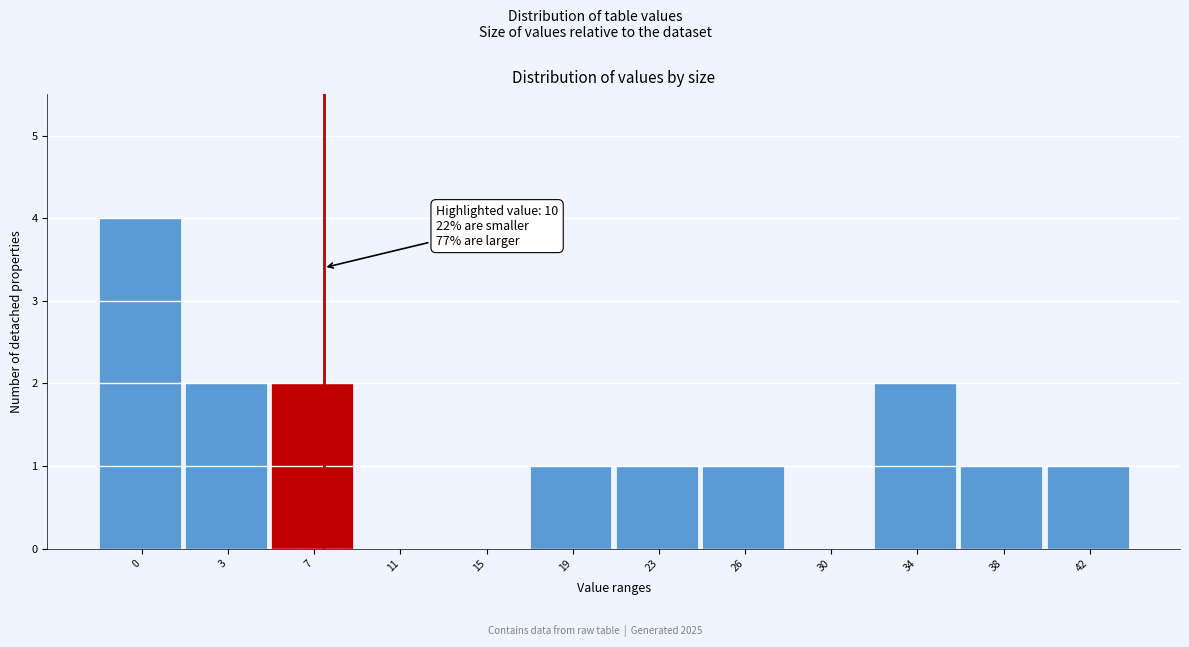

Reading left to right, list all the values displayed in this chart.

0=4	3=2	7=2	11=0	15=0	19=1	23=1	26=1	30=0	34=2	38=1	42=1